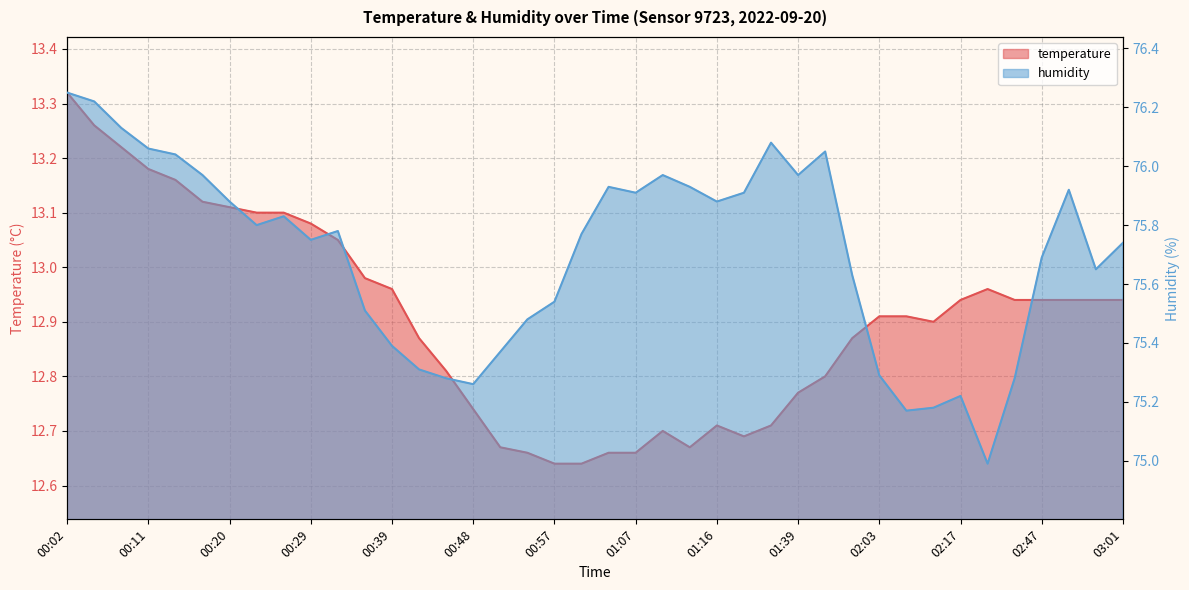

What is the total value across all series at 00:17?

89.1